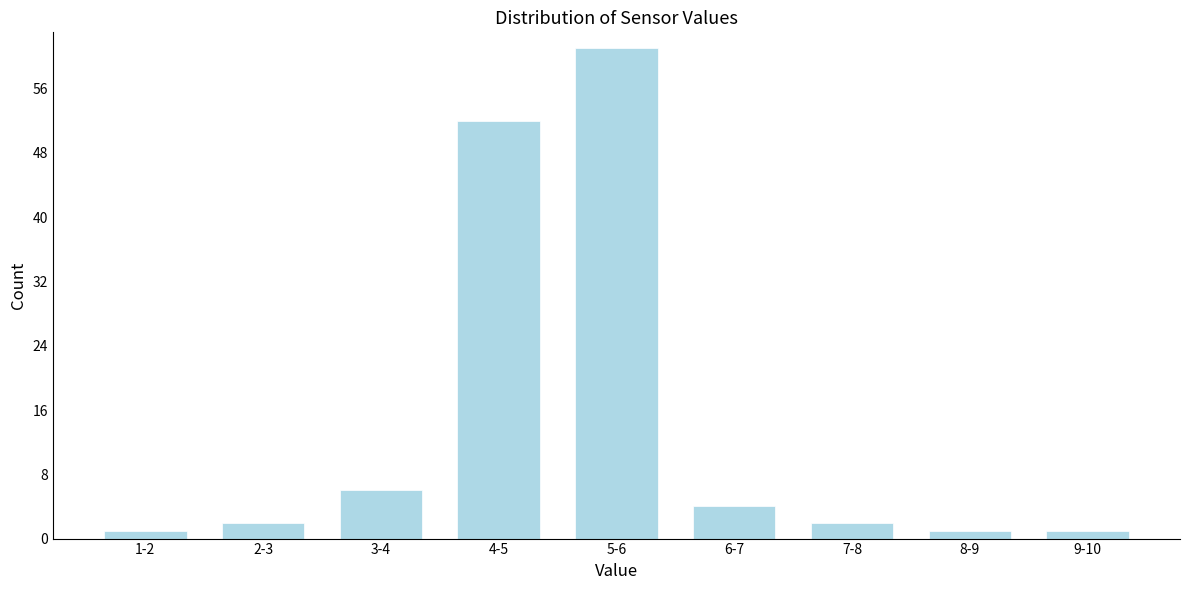

Reading left to right, transcribe all the data shown in this chart.

1	2	6	52	61	4	2	1	1